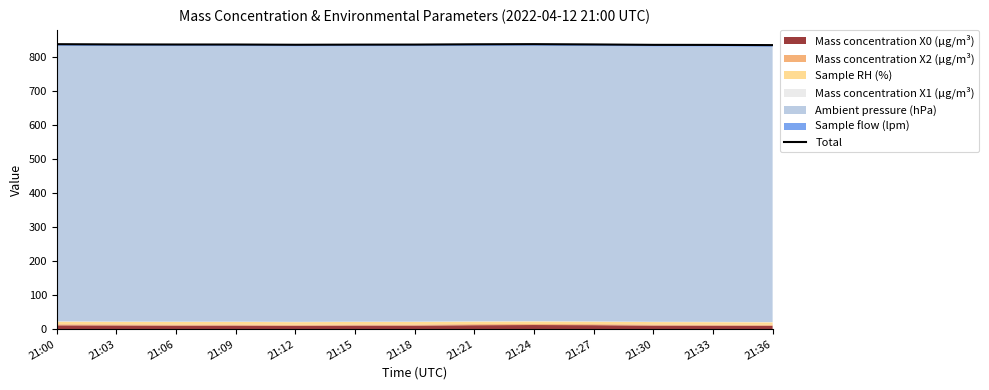

Reading left to right, transcribe all the data shown in this chart.

836.9	836.1	835.9	835.9	835.2	835.5	835.7	836.5	837.0	836.1	834.9	834.7	834.1